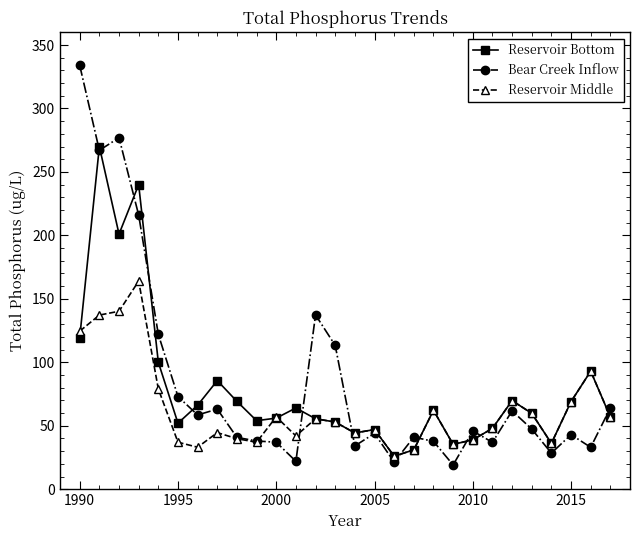

True or false: Reservoir Middle has more than 1 points higher than both neighbors.

True